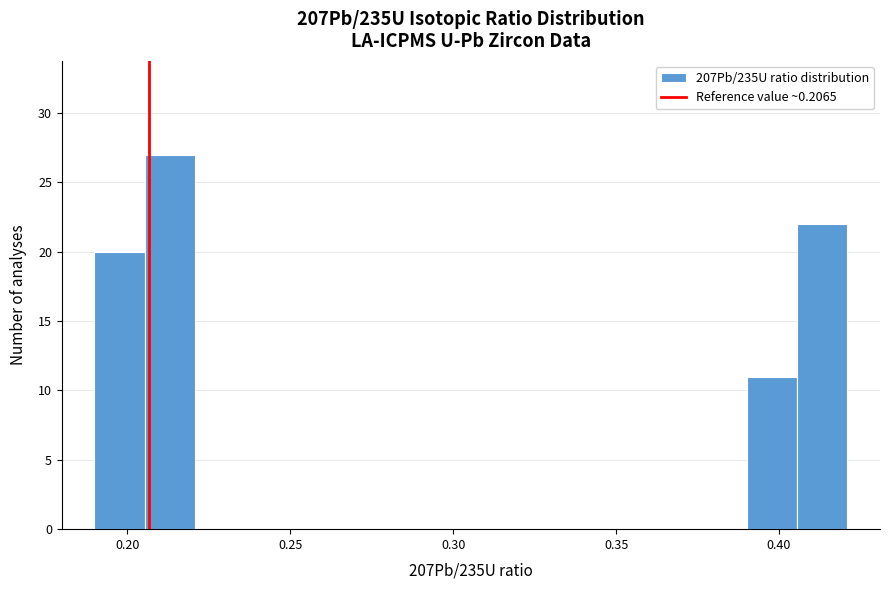

Around what value on the x-axis is the tallest bar? Give the approximate position of its centre, as read against the axis.

0.215